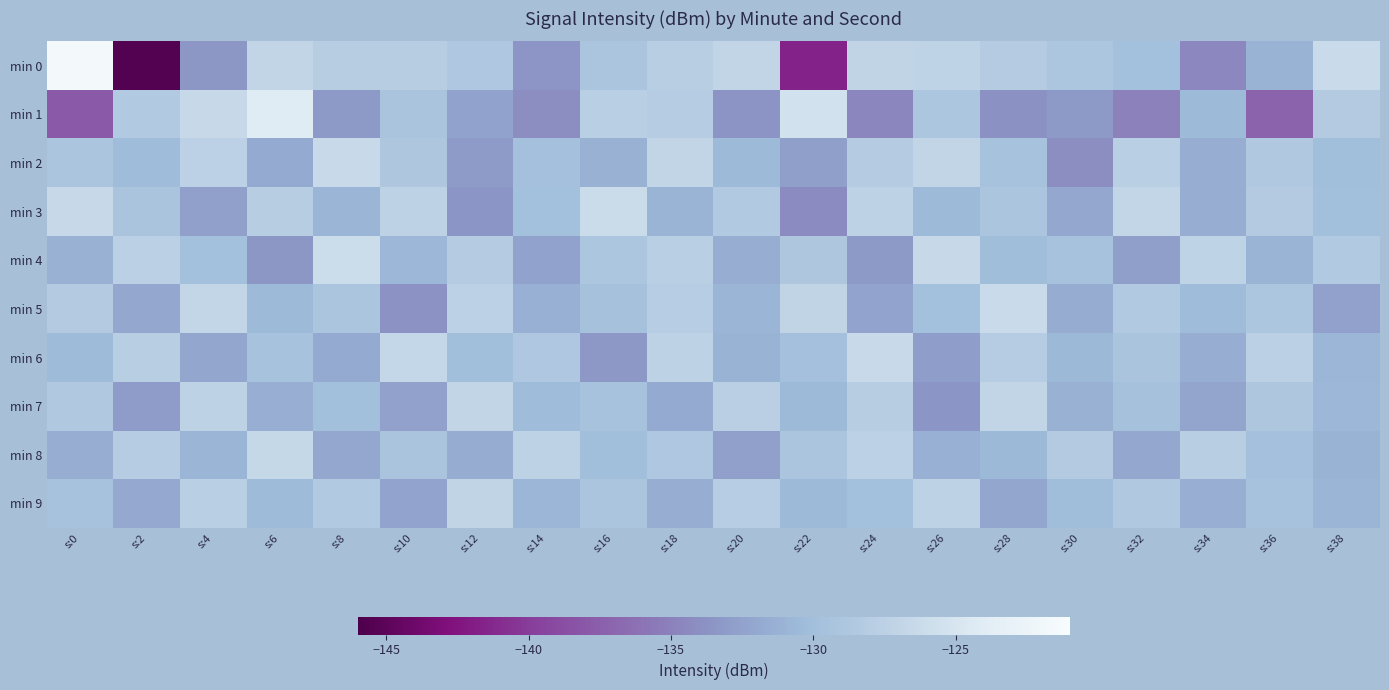

How many categories are shown in the chart?

20